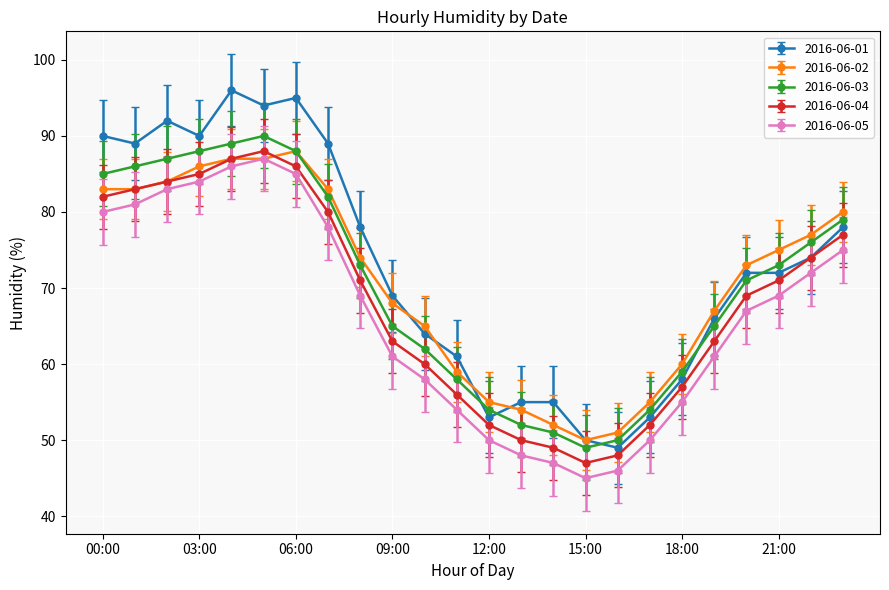

What are all the series names shown in the legend?

2016-06-01, 2016-06-02, 2016-06-03, 2016-06-04, 2016-06-05